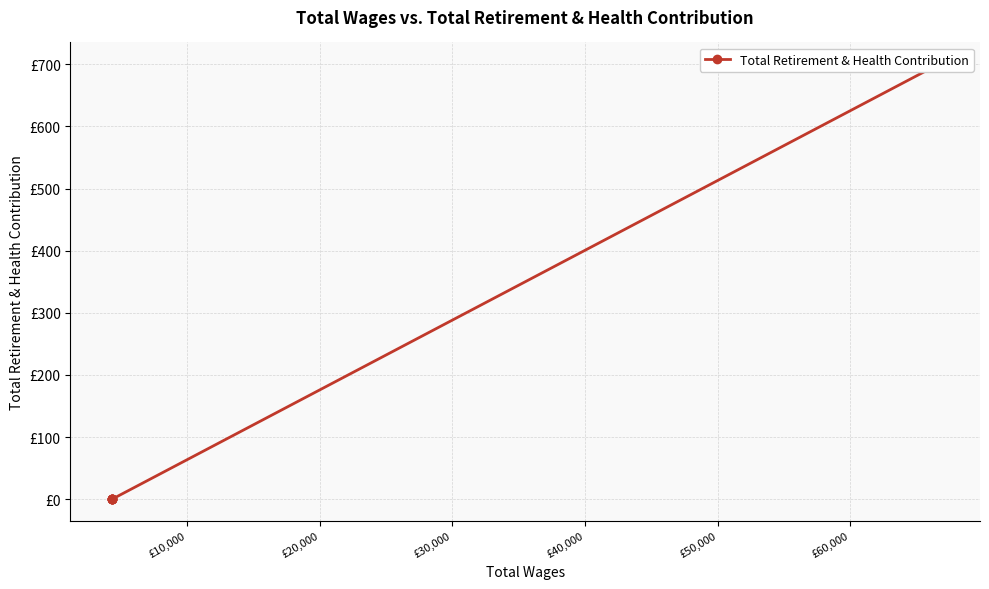

What is the greatest value displayed?

700